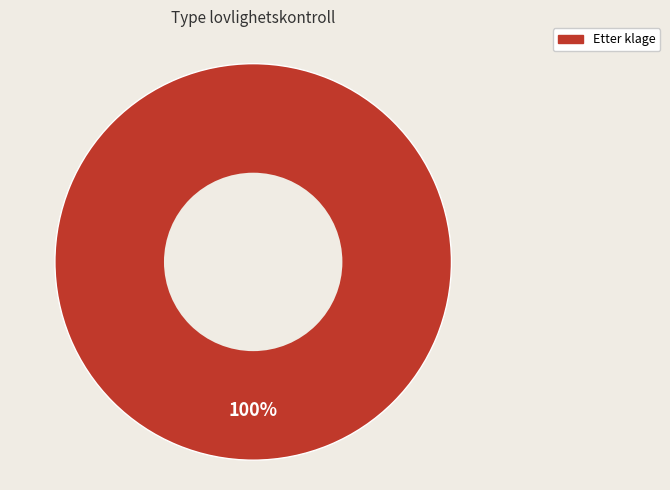

Is there a majority slice in this chart?

Yes